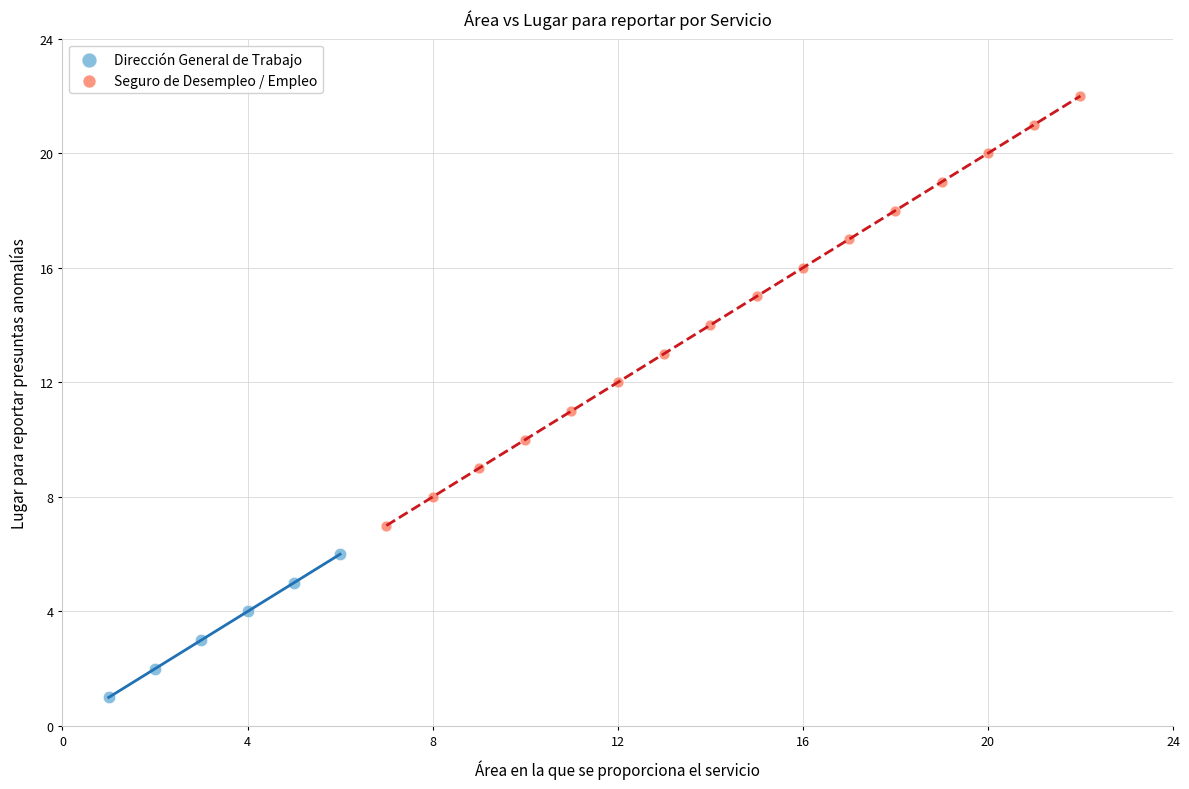

Which series reaches the maximum Y coordinate?

Seguro de Desempleo / Empleo